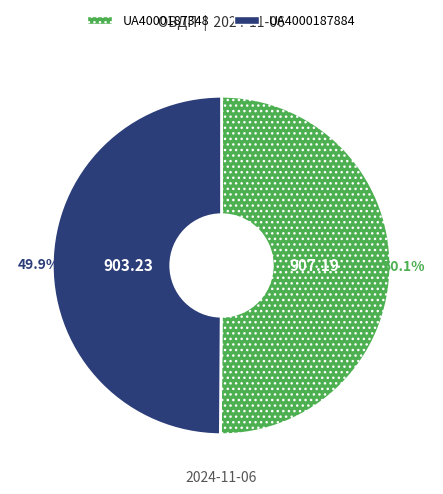

What percentage is the UA4000187884 slice, to the nearest percent?

50%